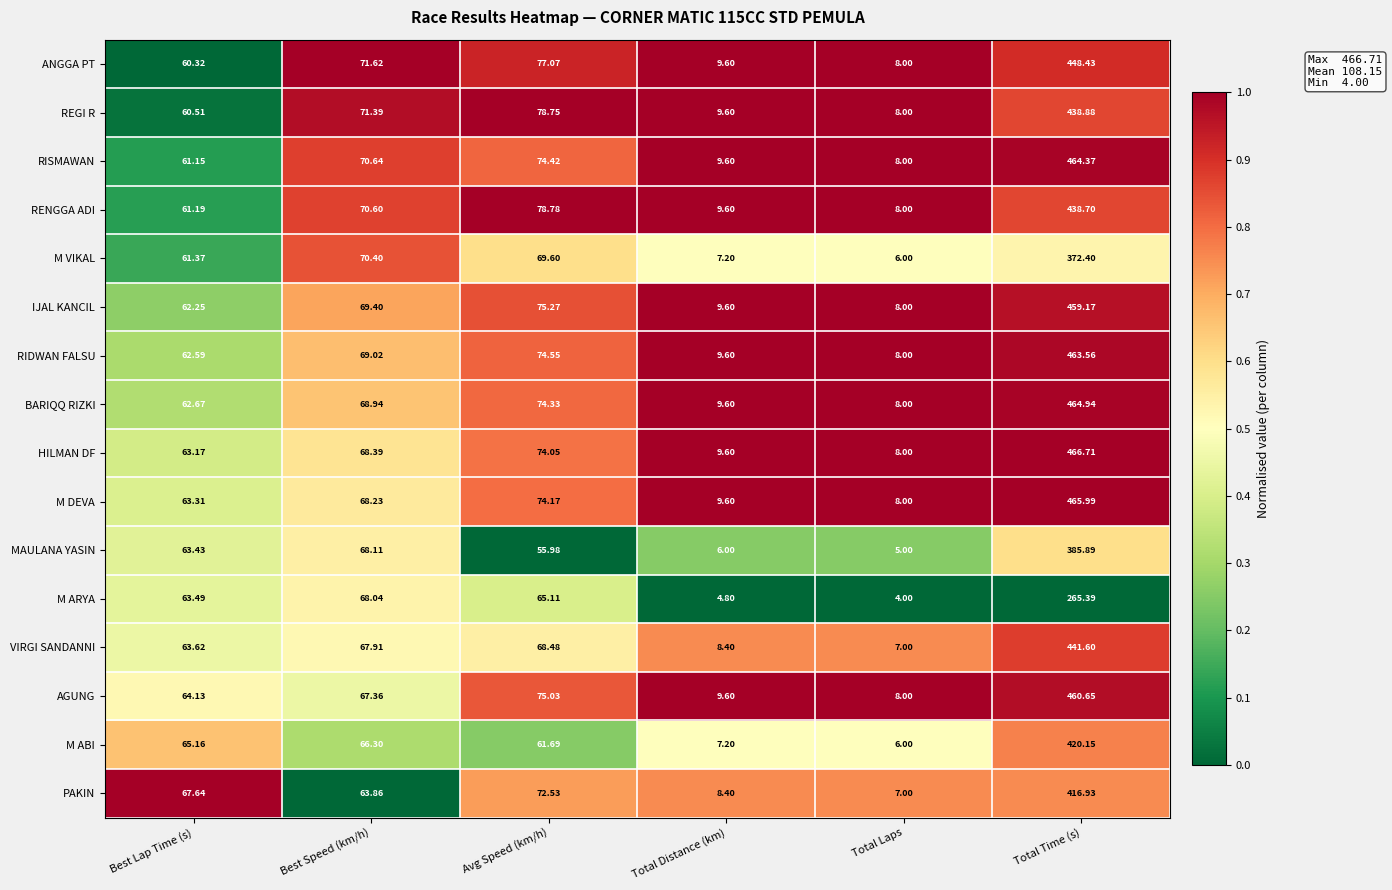

Which category has the highest value in the M ARYA series?

Total Time (s)